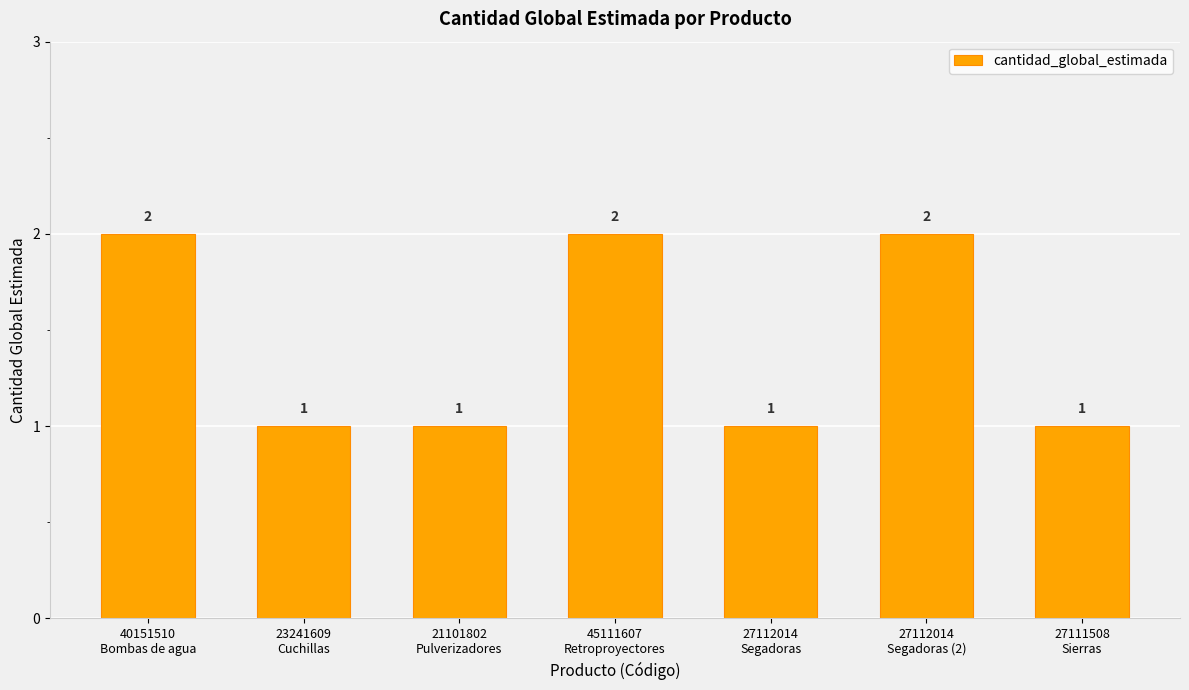

What is the label of the 3rd bar from the right?

27112014
Segadoras